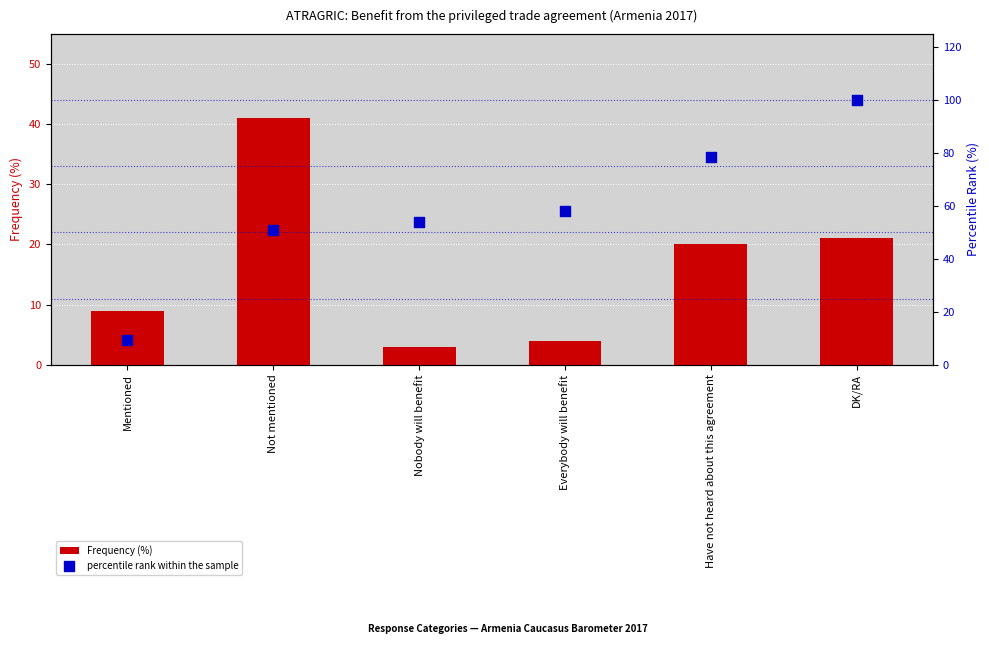

Which series contains the lowest Y value?

Frequency (%)